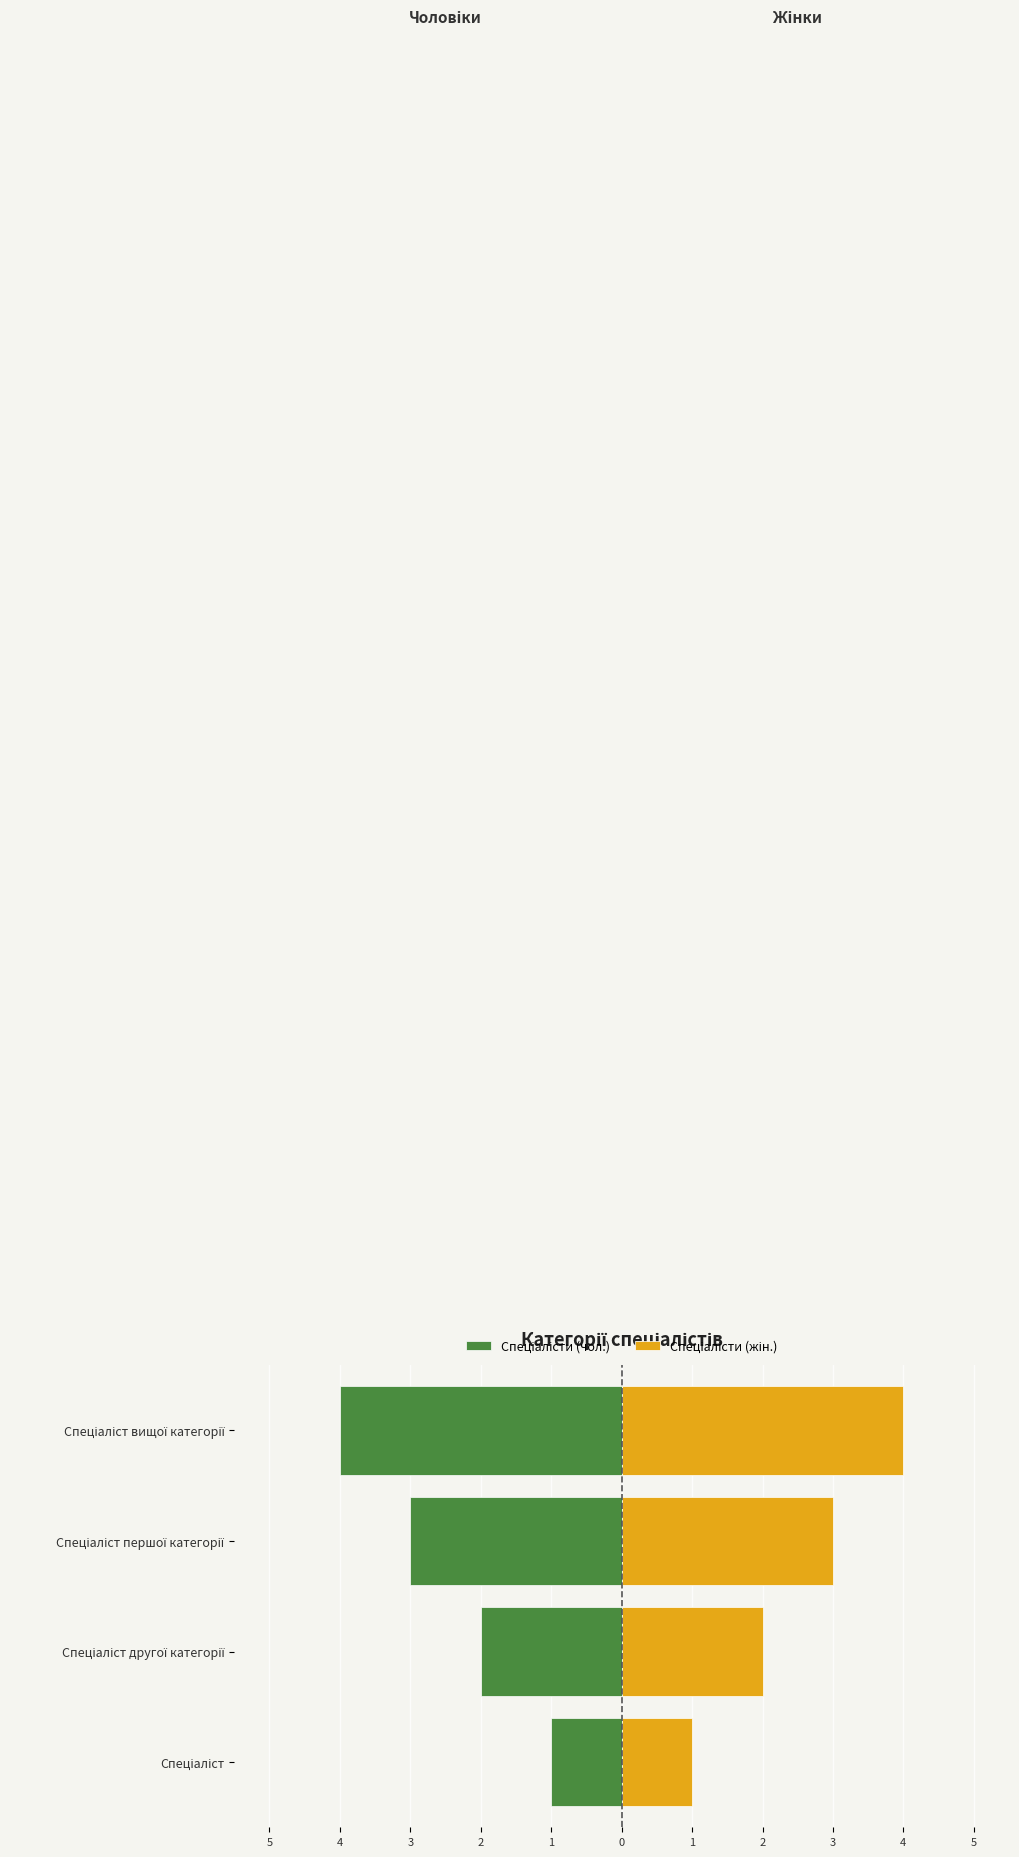

What is the highest value of the Спеціалісти (чол.) series?

-1